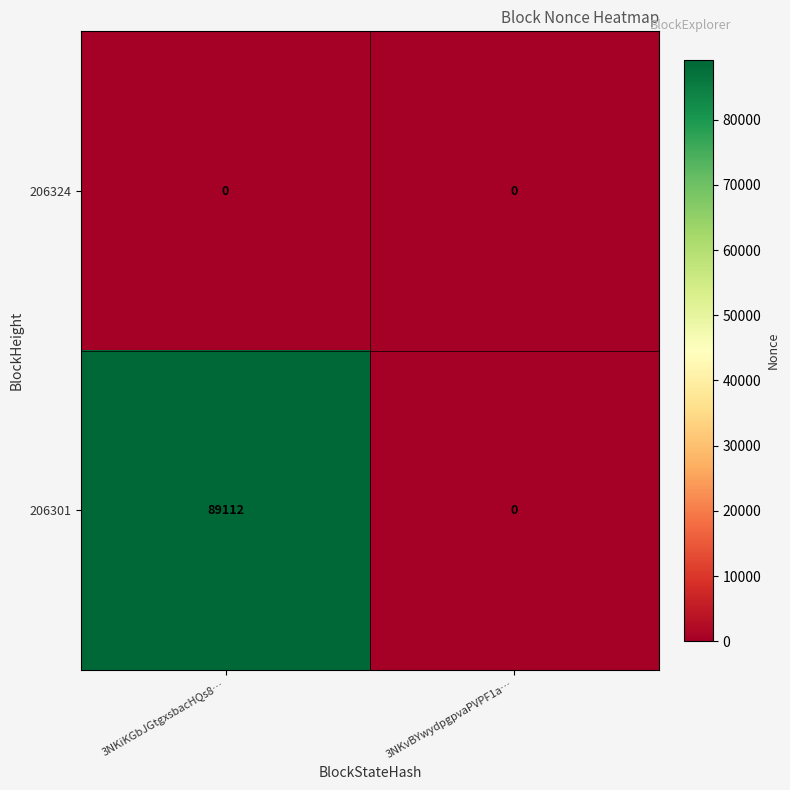

At how many categories does at least one series exceed 32892?

1